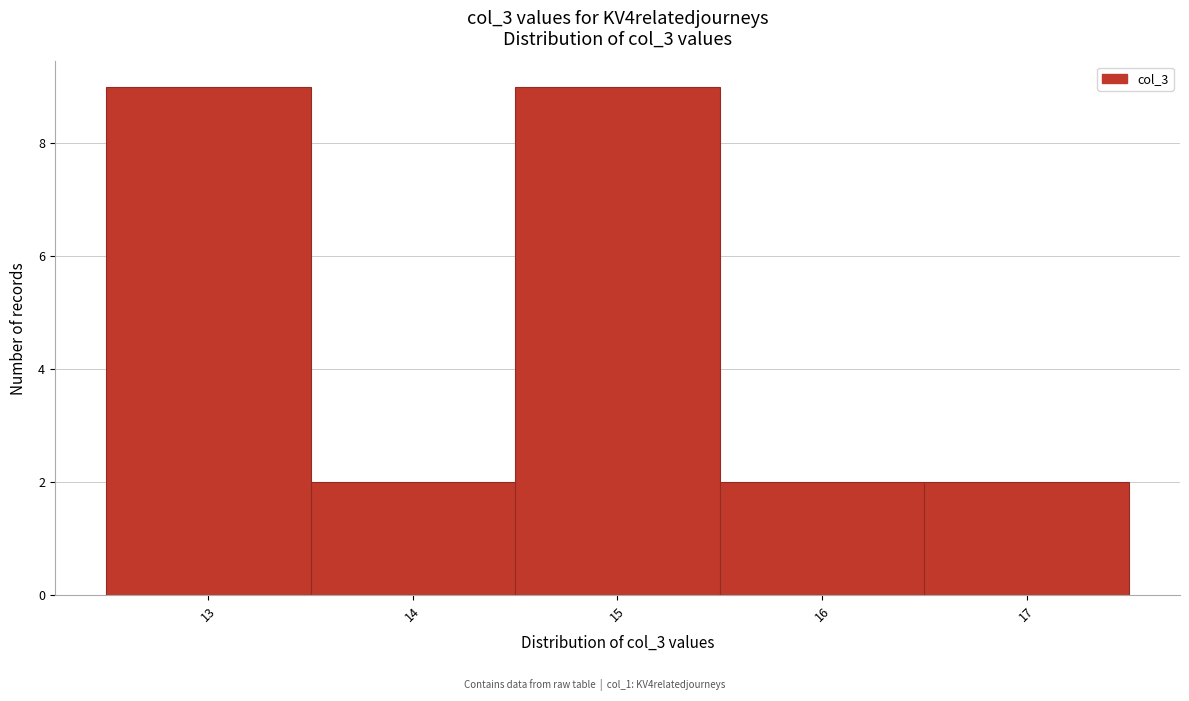

What is the height of the bar covering 13.5 to 14.5 on the x-axis? The values are not printed on the chart, so give them approximately, as read against the axis.

2